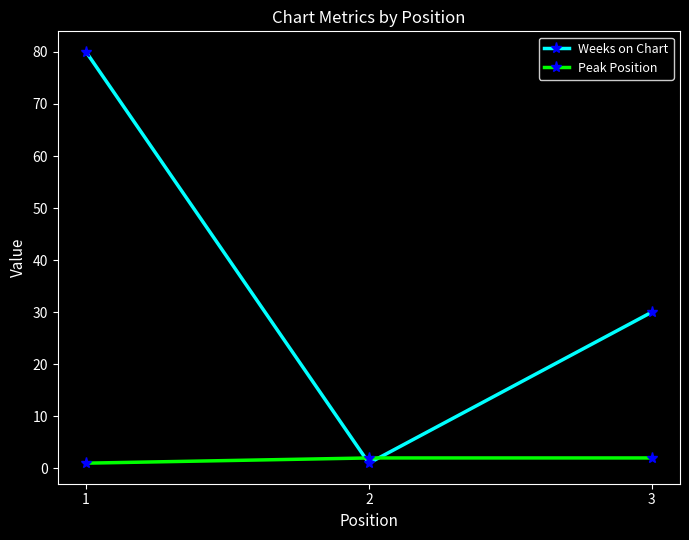

What are all the series names shown in the legend?

Weeks on Chart, Peak Position